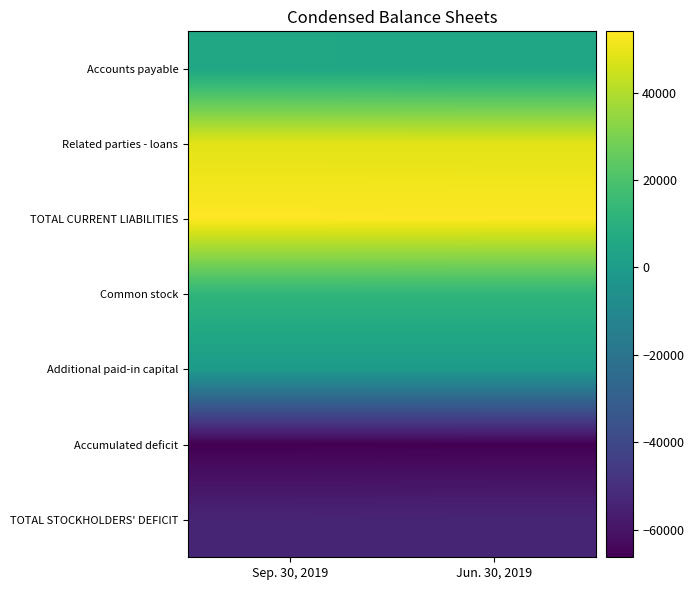

List the series in order of their peak value, lowest first.

Accumulated deficit, TOTAL STOCKHOLDERS' DEFICIT, Additional paid-in capital, Accounts payable, Common stock, Related parties - loans, TOTAL CURRENT LIABILITIES